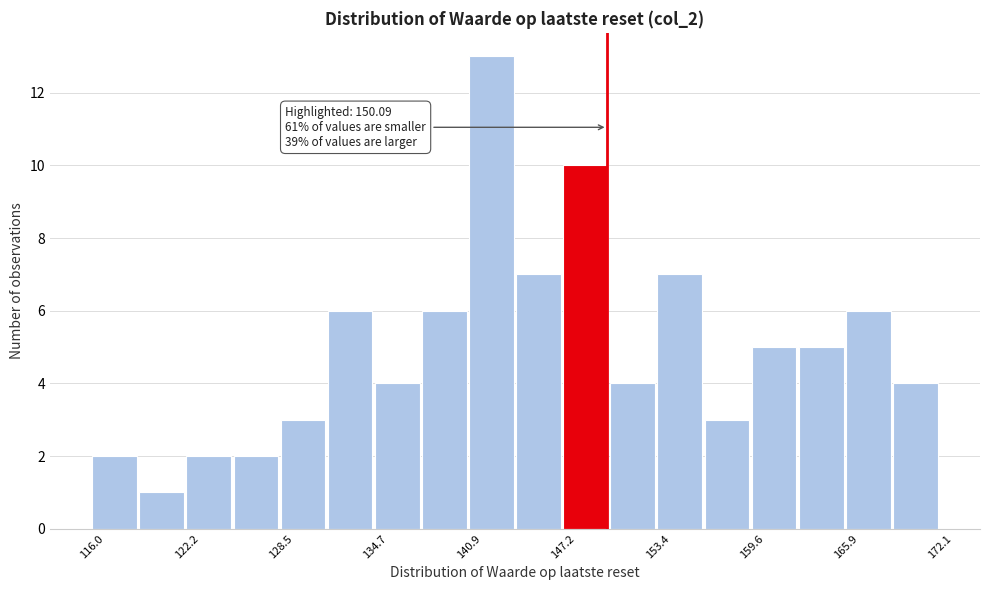

Read against the x-axis, roughly where is the centre of the tallest bar?

142